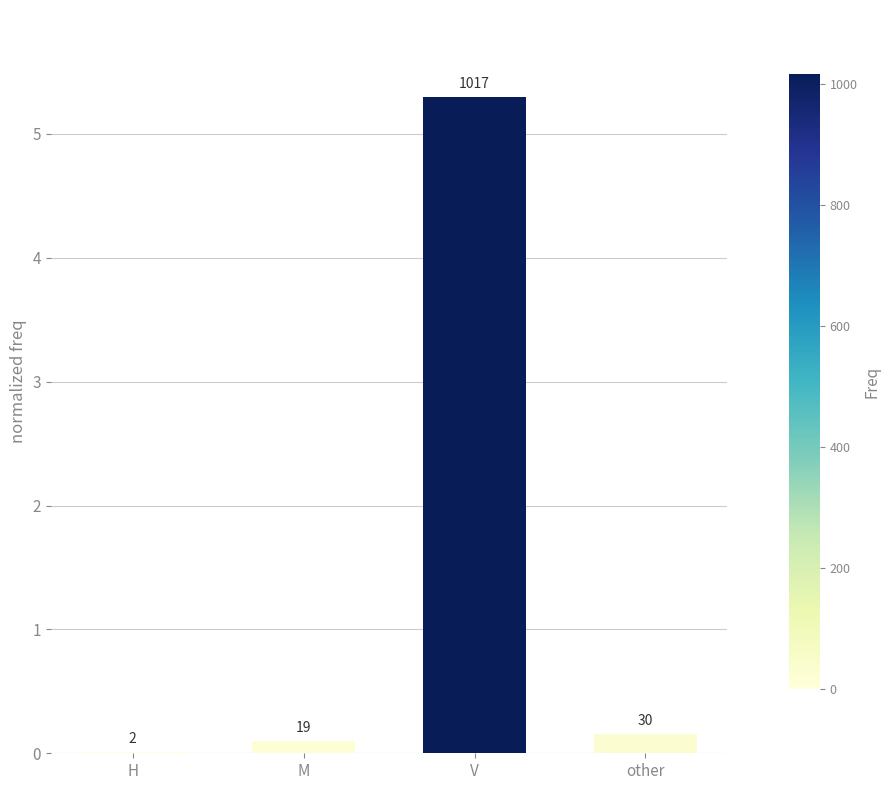

List the labels in order of value, smallest first.

H, M, other, V